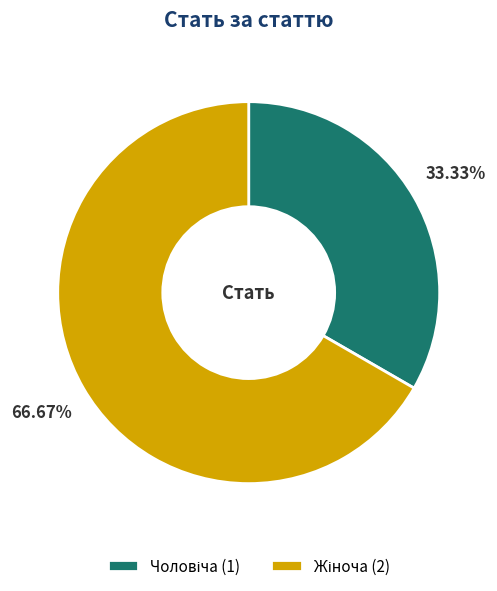

Is there any slice that represents more than half of the pie?

Yes